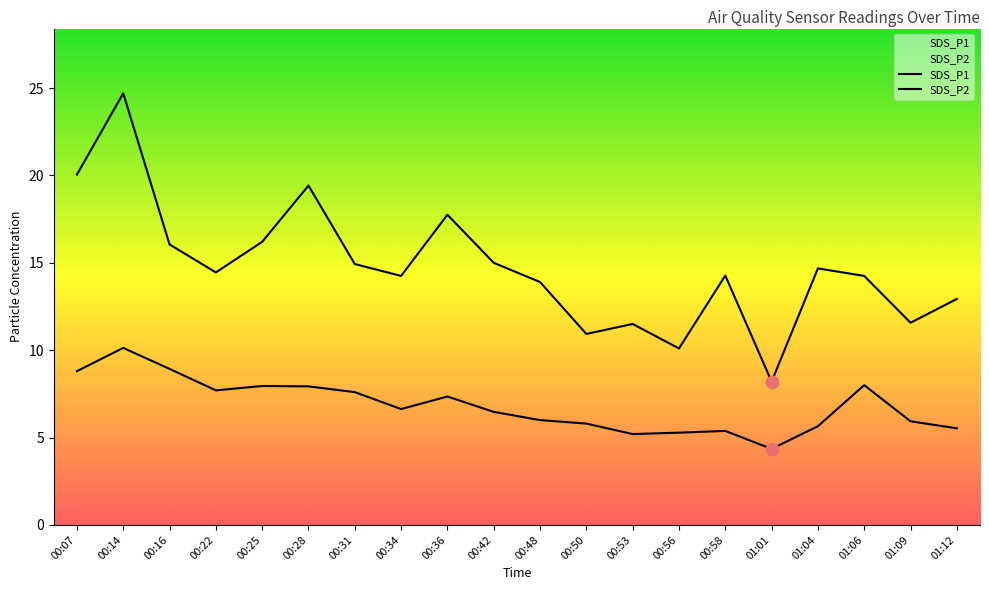

What are all the series names shown in the legend?

SDS_P1, SDS_P2